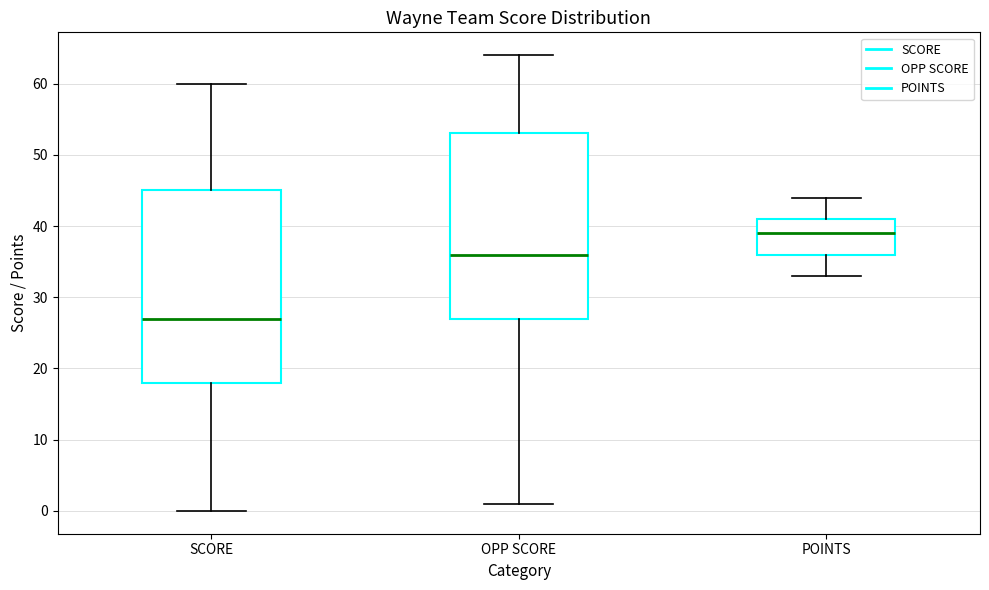

Reading left to right, read every box against the y-axis: the position of its median line, the range the box covers, and the ends of its whiskers. The values are not printed on the chart, so give them approximately, as read against the axis.

SCORE: median 27, box 18 to 45, whiskers 0 to 60
OPP SCORE: median 36, box 27 to 53, whiskers 1 to 64
POINTS: median 39, box 36 to 41, whiskers 33 to 44